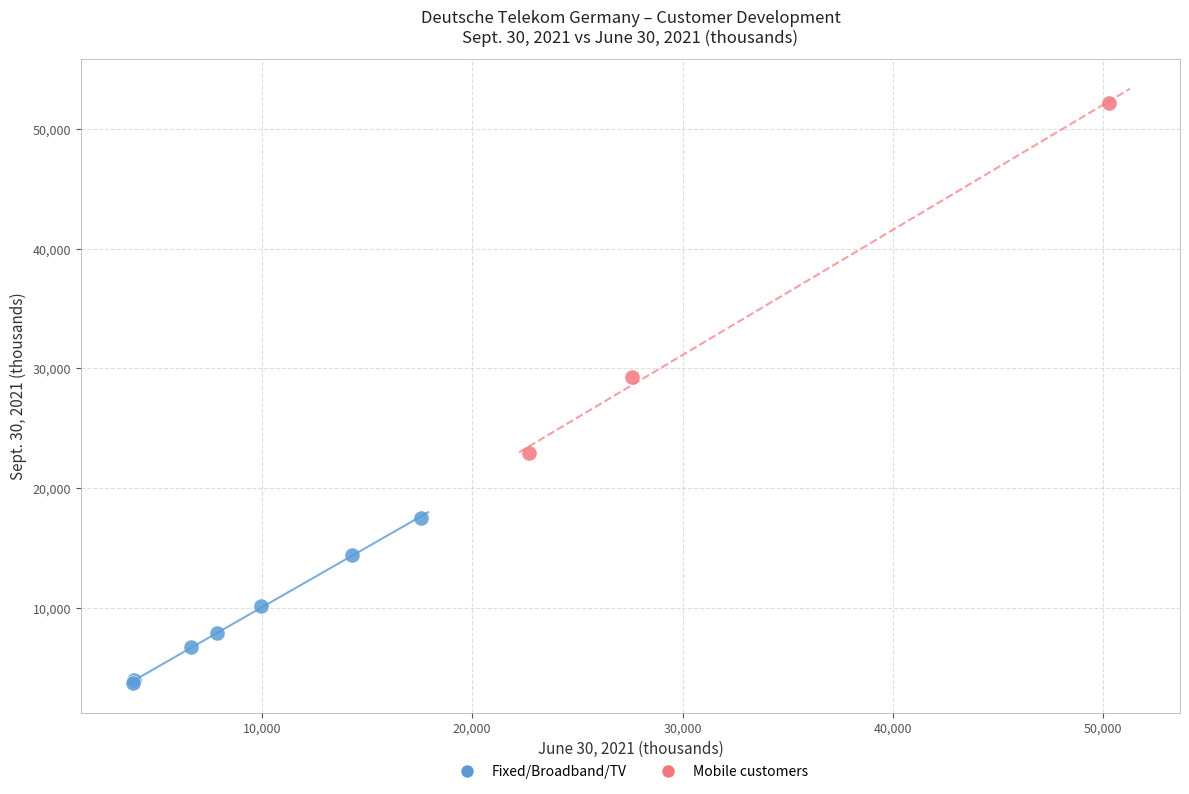

Which series contains the highest Y value?

Mobile customers